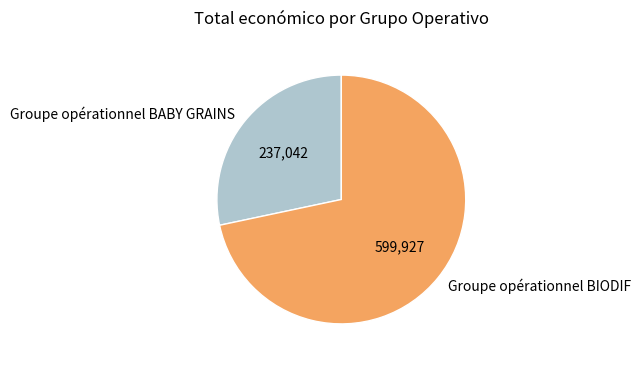

True or false: Groupe opérationnel BIODIF accounts for 84% of the total.

False